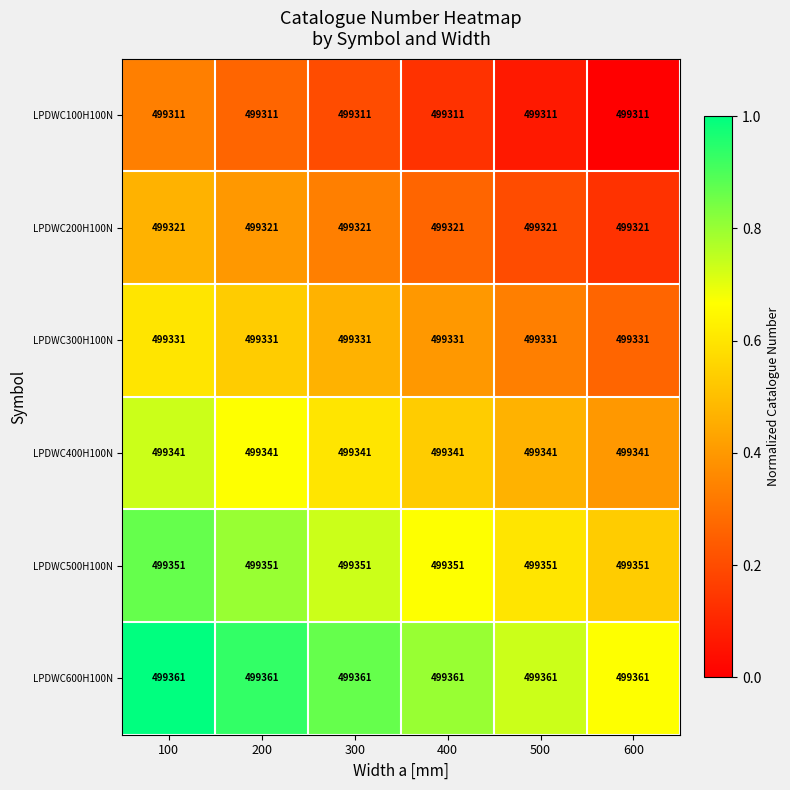

What is the spread (max minus min) of values at 200?

50